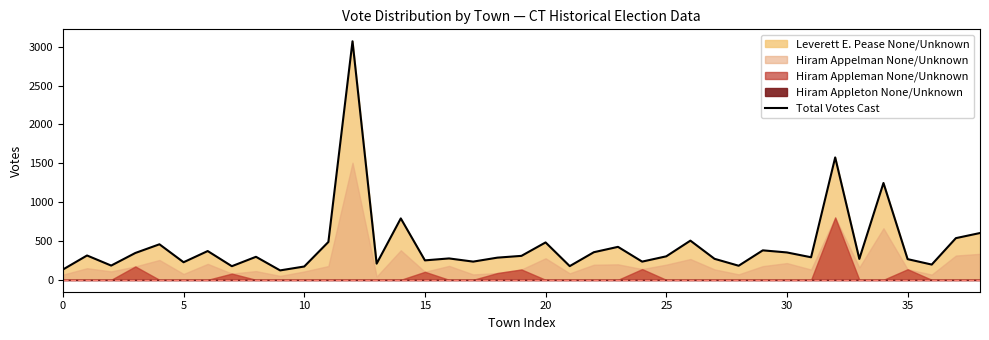

What is the lowest value of the Total Votes Cast series?

121